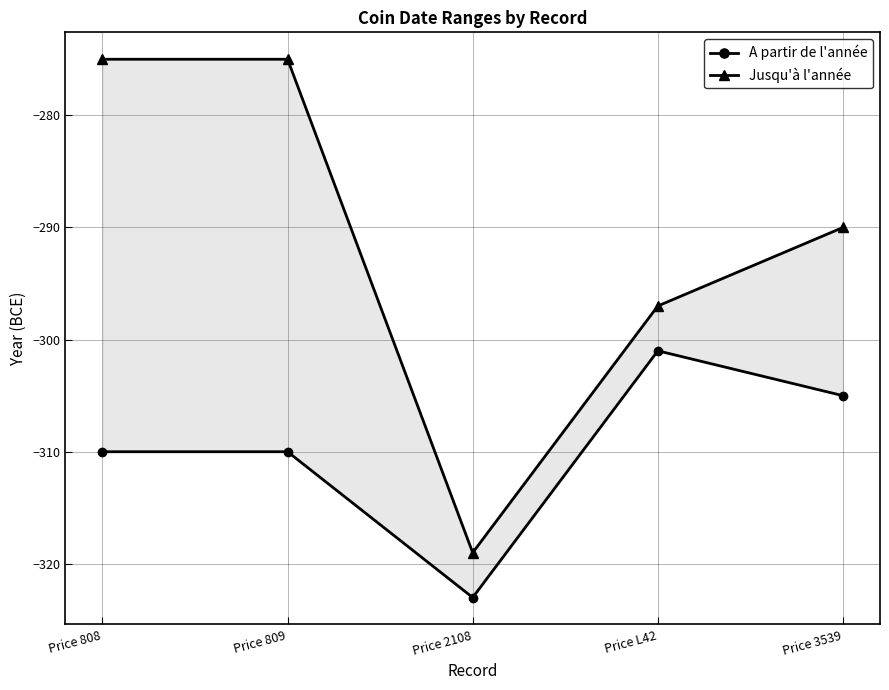

What are all the series names shown in the legend?

A partir de l'année, Jusqu'à l'année